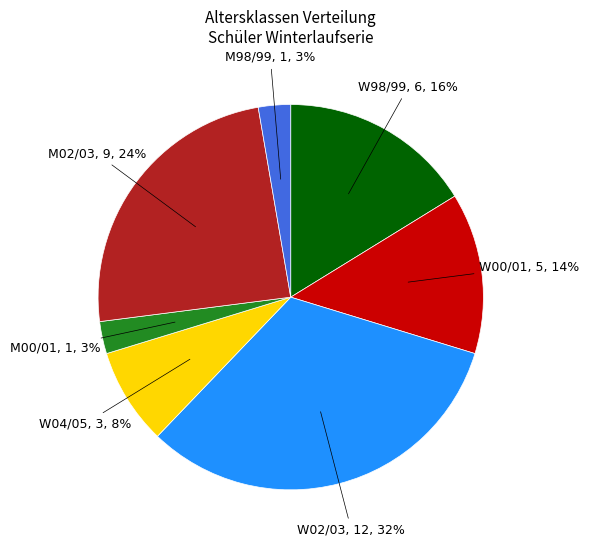

To the nearest percent, what is the average slice percentage?

14%